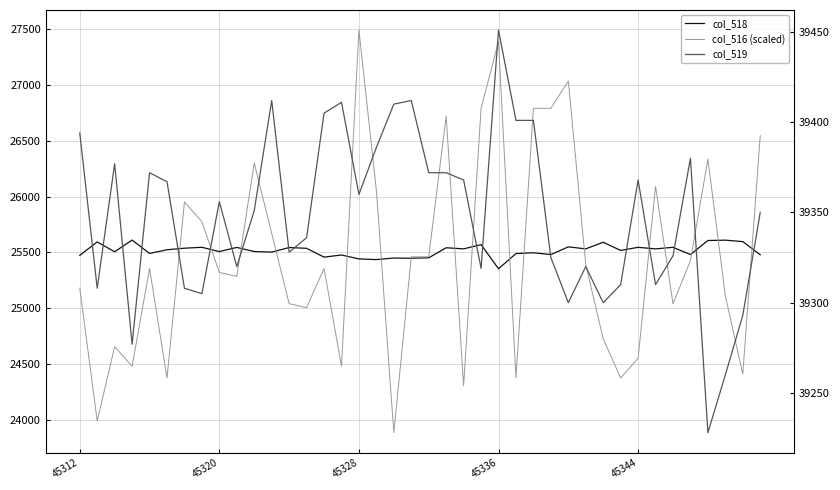

What are all the series names shown in the legend?

col_518, col_516 (scaled), col_519